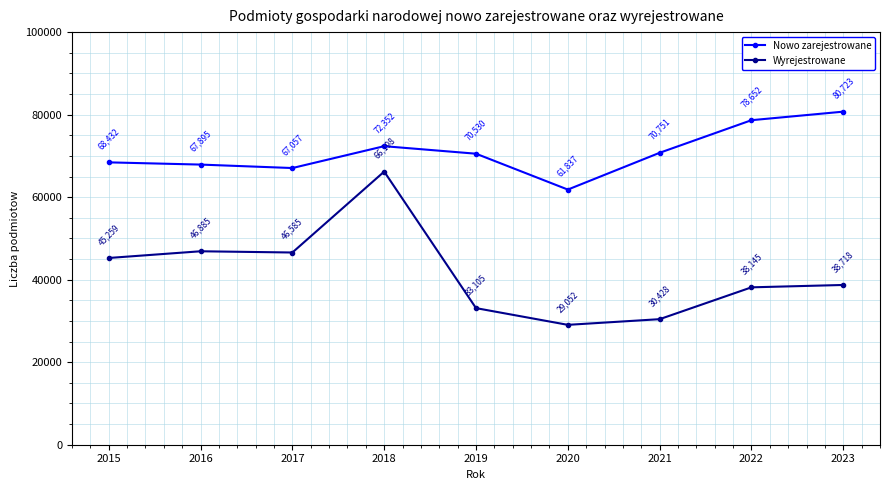

What is the greatest value displayed?

80723